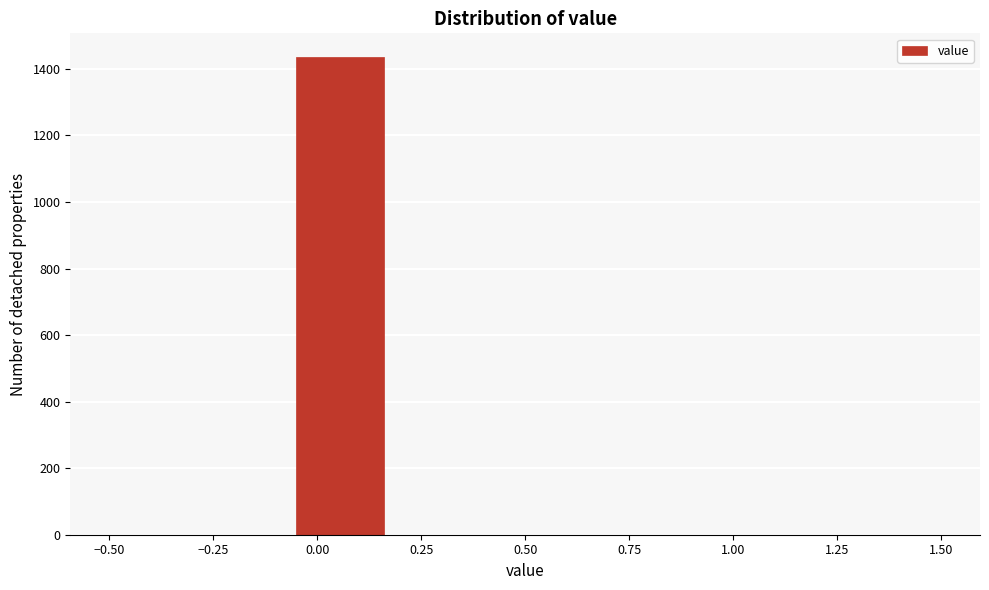

How tall is the bar that spans -0.05 to 0.15 on the x-axis? Neither the bar edges nor the heights are printed on the chart, so give them approximately, as read against the axes.

1440